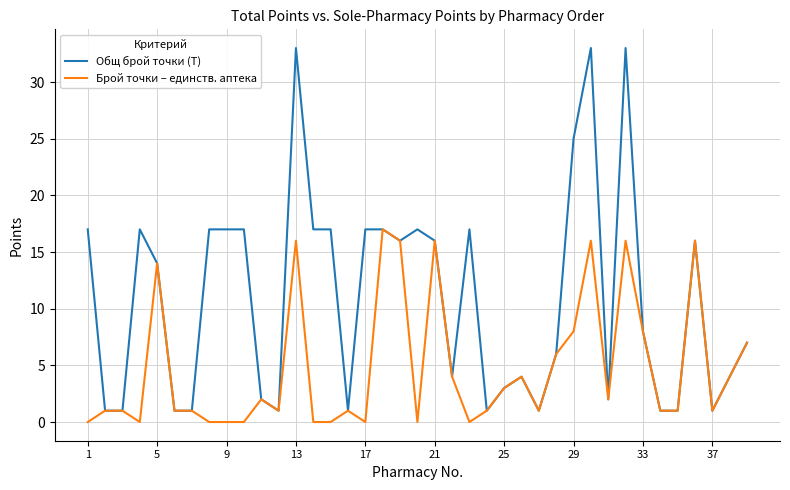

Which series has the largest range (max minus min)?

Общ брой точки (T)